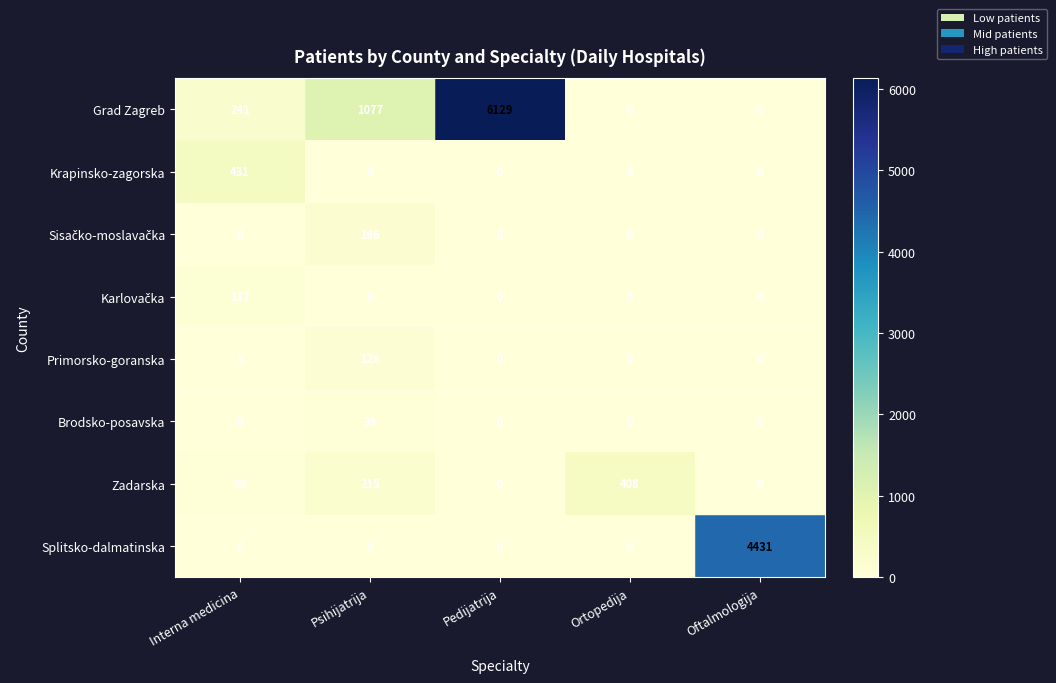

What is the maximum value shown in the chart?

6129